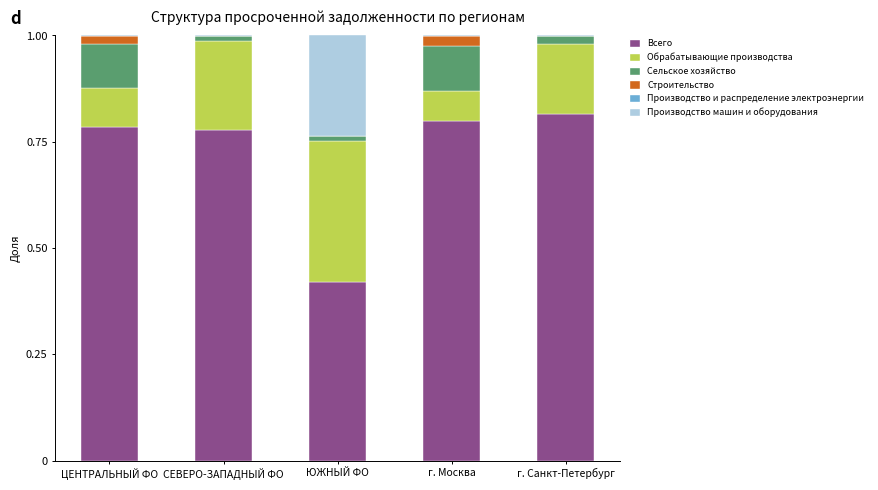

True or false: Всего has a value of 0.8 at ЦЕНТРАЛЬНЫЙ ФО.

True